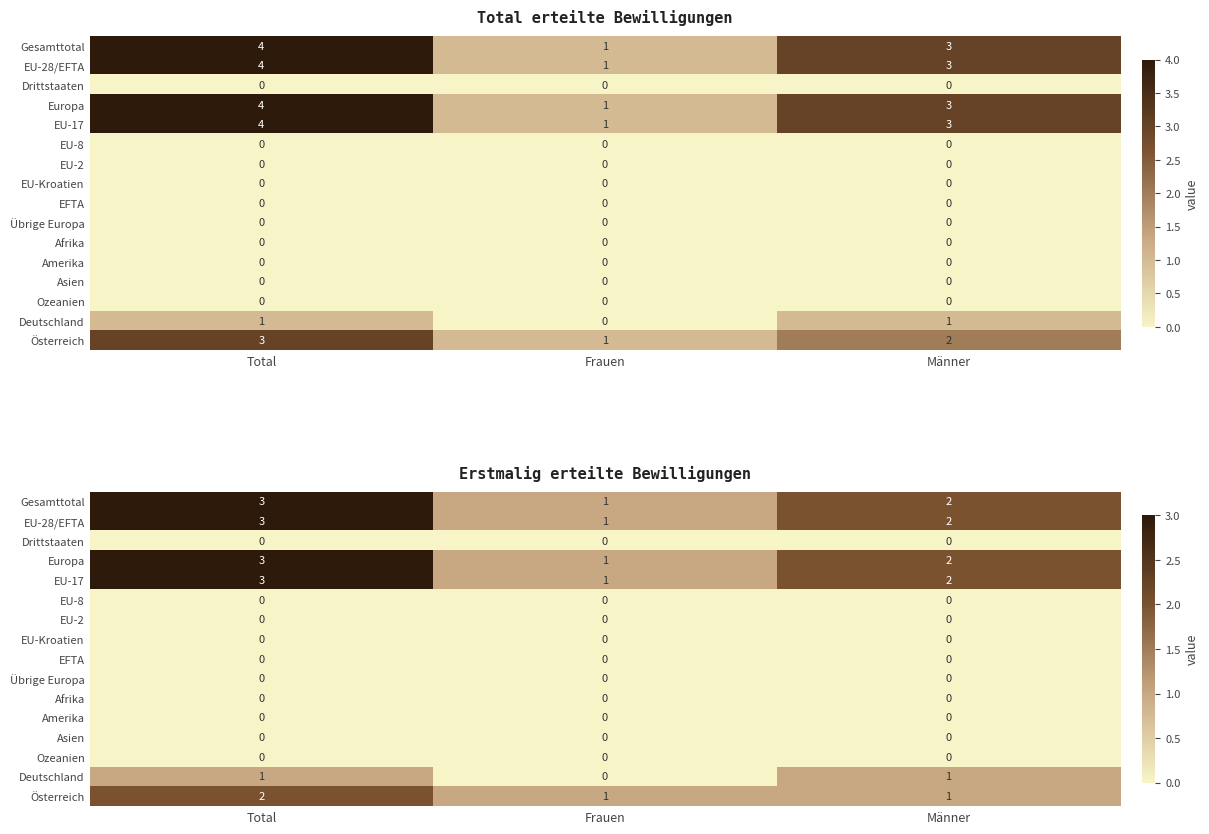

Which series has the widest spread of values?

Gesamttotal